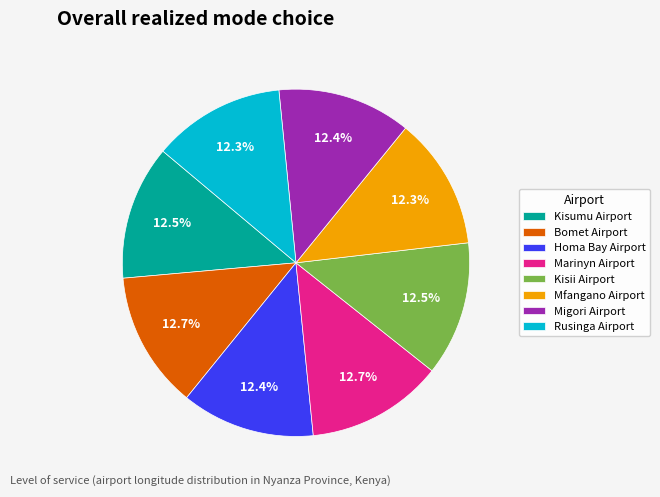

Is there a majority slice in this chart?

No